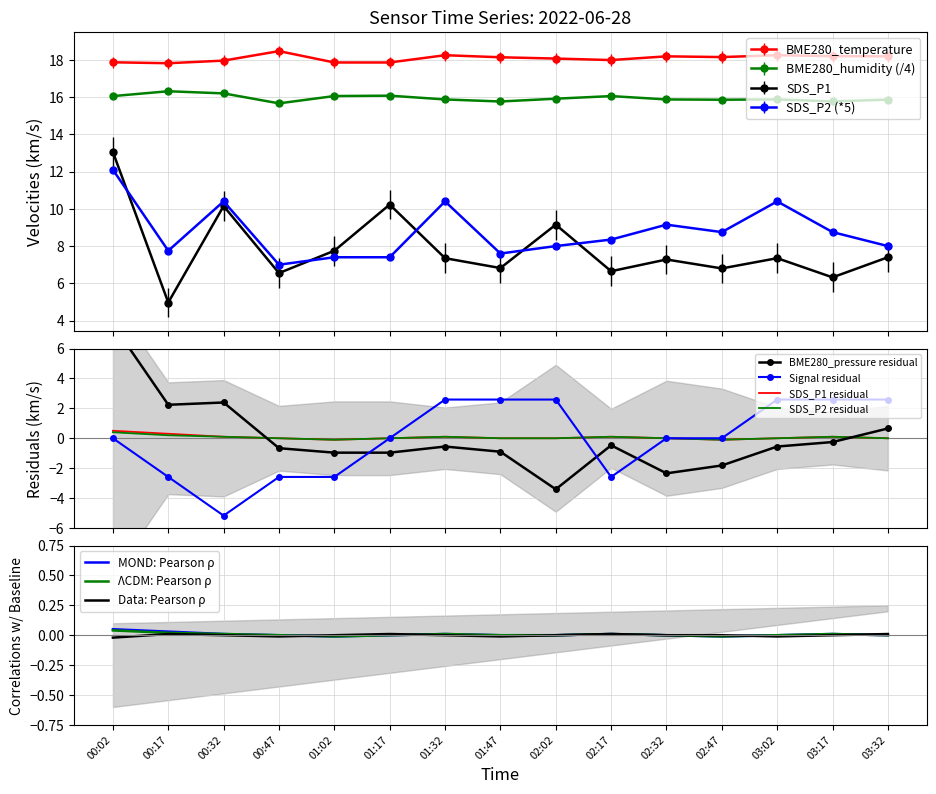

The BME280_pressure series shows -0.3 at 01:32. True or false?

False